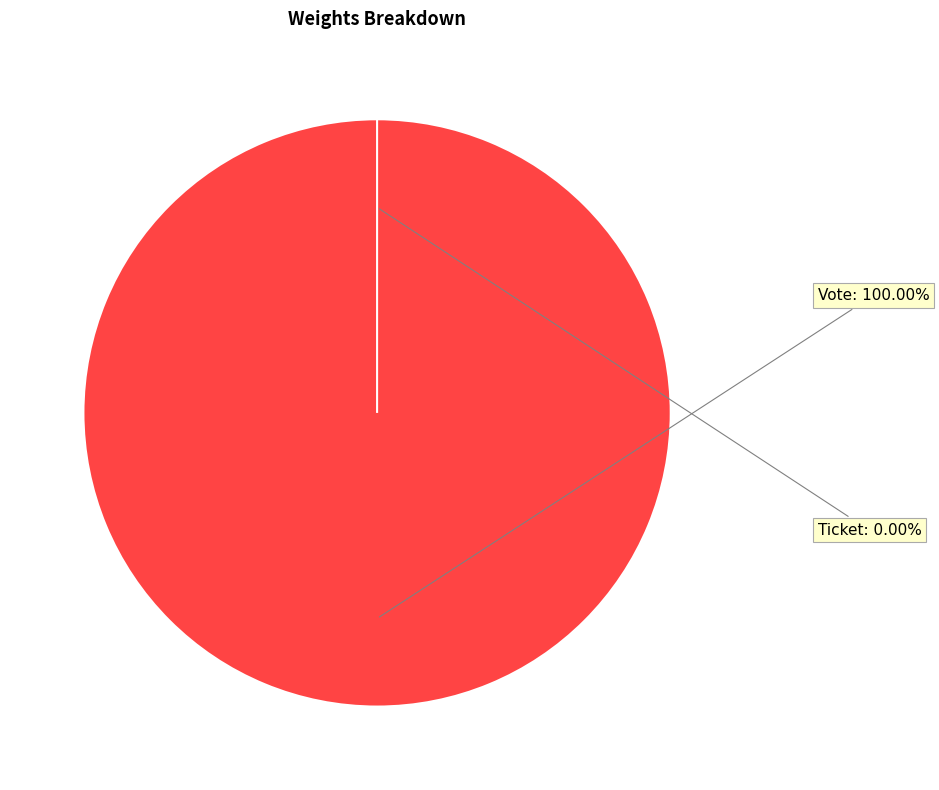

What is the total percentage of Vote and Ticket?

100.0%